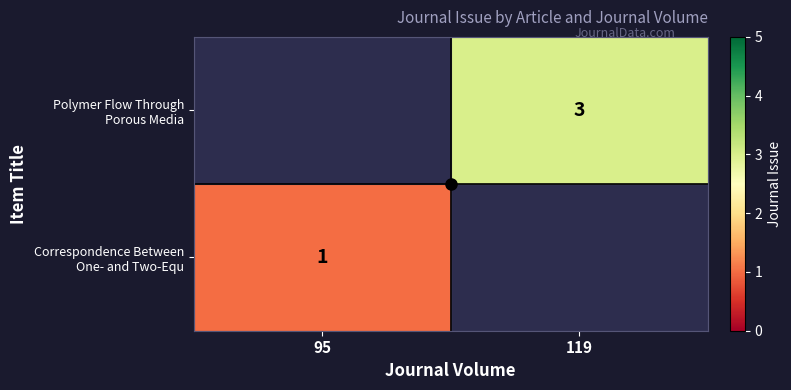

Is it true that Polymer Flow Through Porous Media equals 3.0 at 119?

True